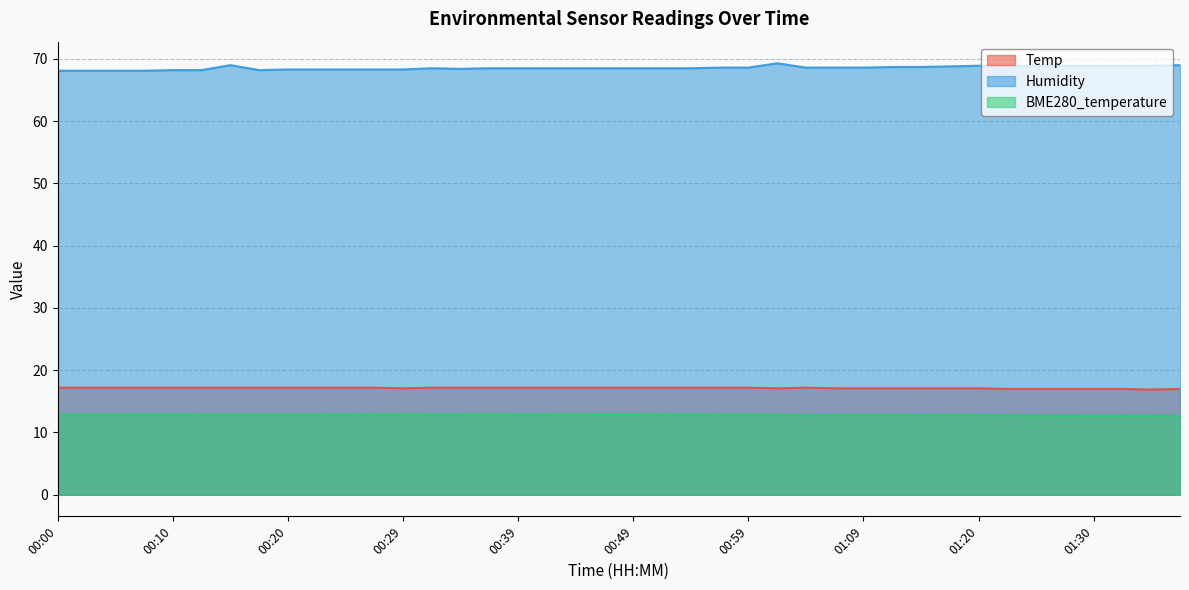

True or false: Humidity and Temp intersect in this chart.

False